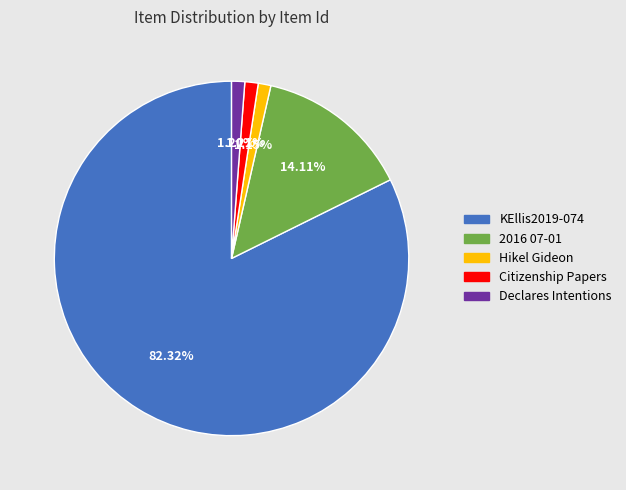

Does any single category account for the majority?

Yes